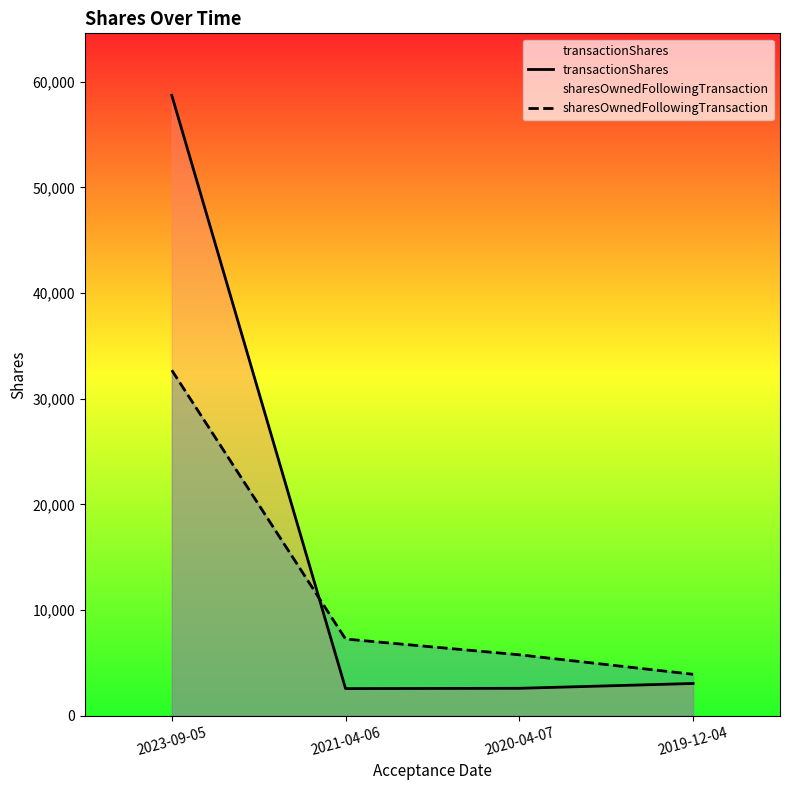

What is the difference between the maximum and minimum values in the sharesOwnedFollowingTransaction series?

28775